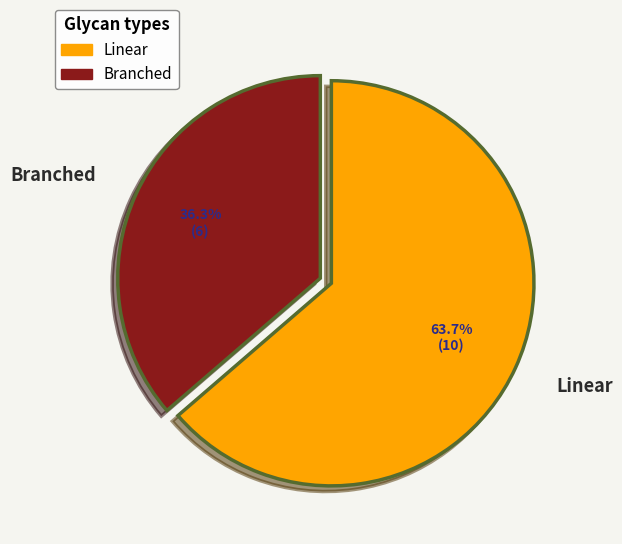

Does Branched represent more than half of the total?

No